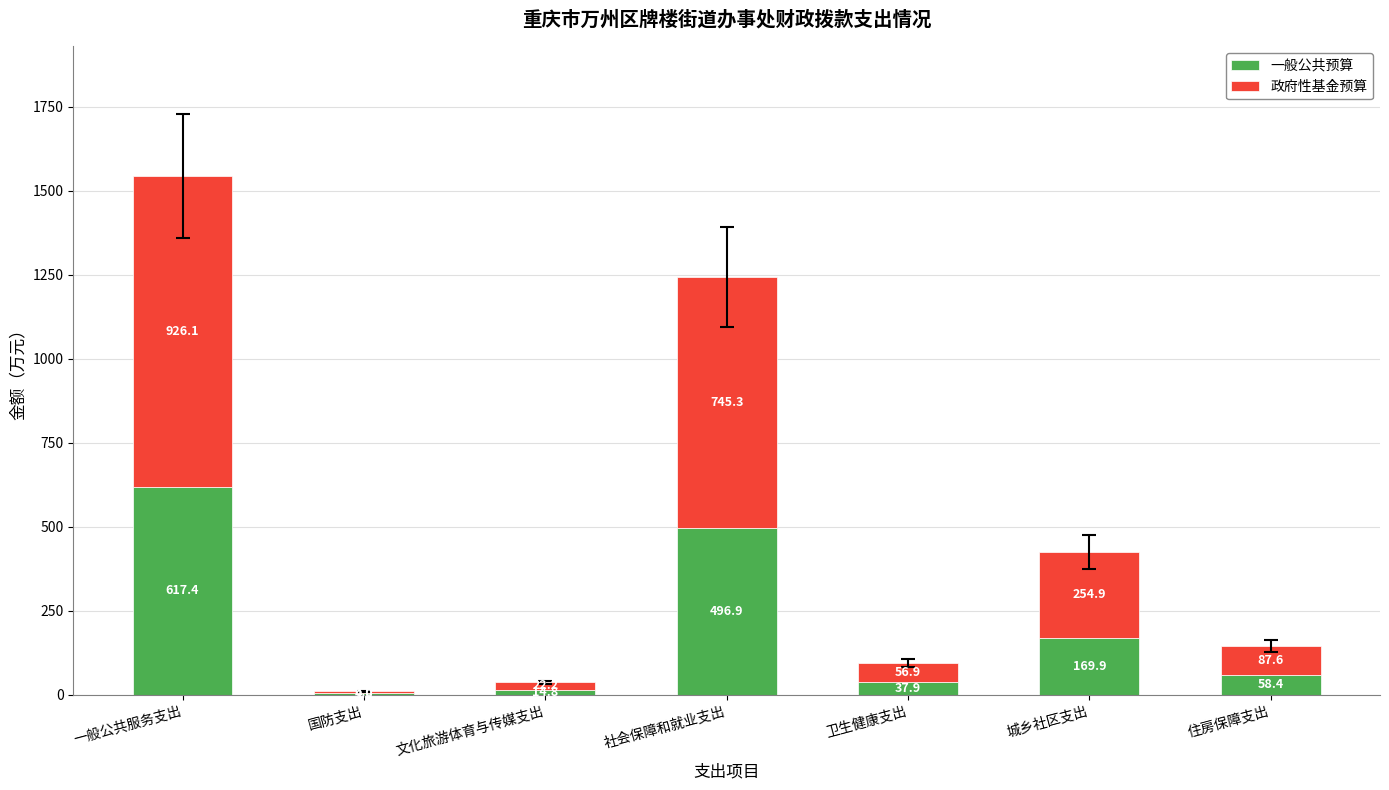

The value of 一般公共预算 at 社会保障和就业支出 is 790.4. True or false?

False